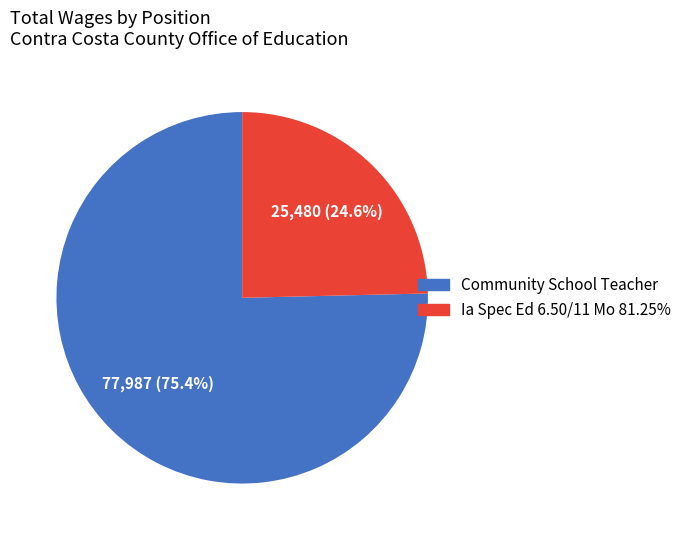

Approximately how many times larger is the value at Ia Spec Ed 6.50/11 Mo 81.25% compared to Community School Teacher?

0.3